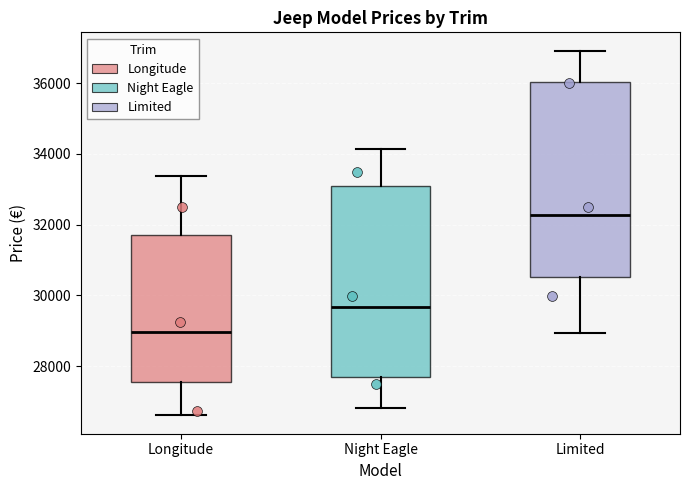

Reading left to right, read every box against the y-axis: the position of its median line, the range the box covers, and the ends of its whiskers. The values are not printed on the chart, so give them approximately, as read against the axis.

Longitude: median 29000, box 27600 to 31800, whiskers 26600 to 33400
Night Eagle: median 29600, box 27600 to 33200, whiskers 26800 to 34200
Limited: median 32200, box 30600 to 36000, whiskers 29000 to 37000